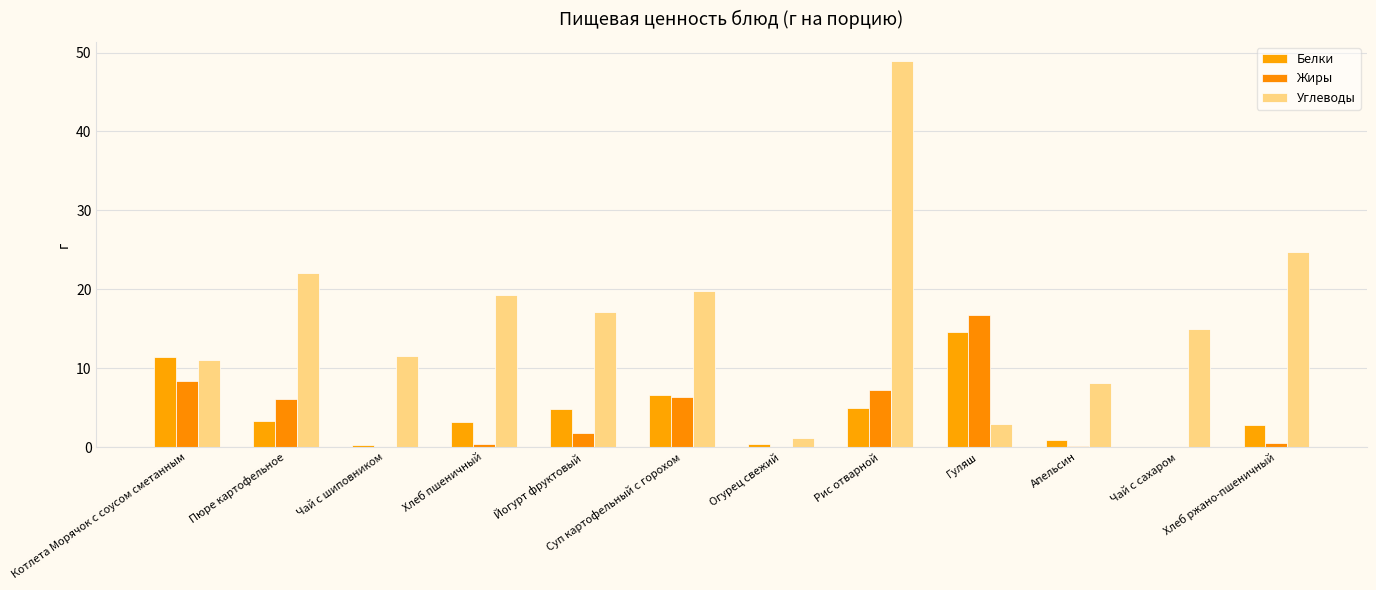

What value does the Белки series have at Гуляш?

14.6